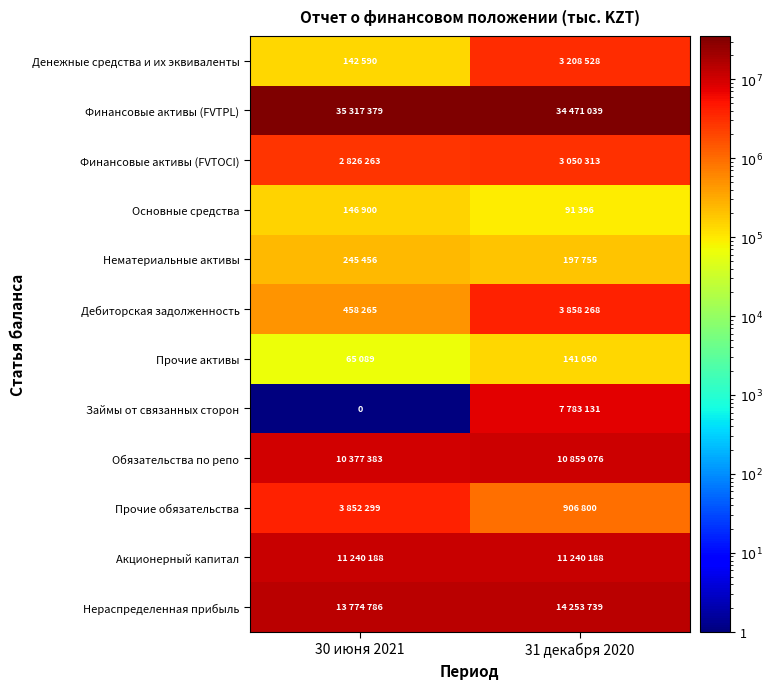

How many series are shown in this chart?

12